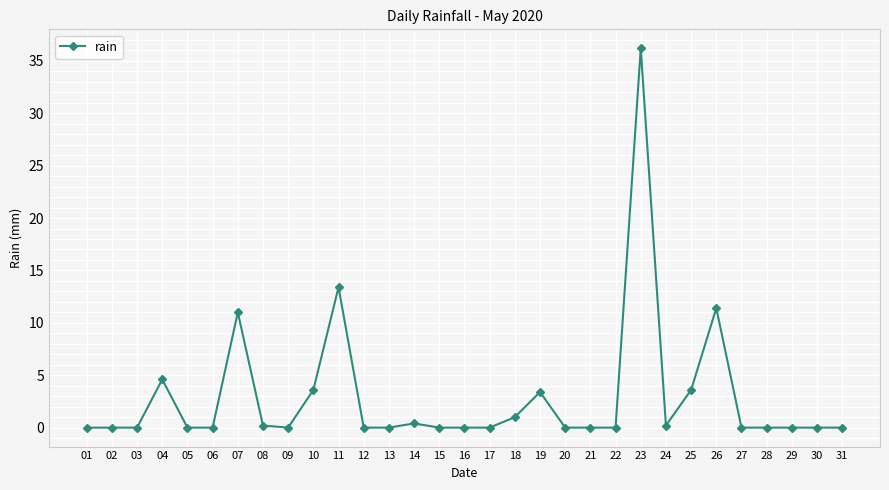

Read the value at 18.

1.0